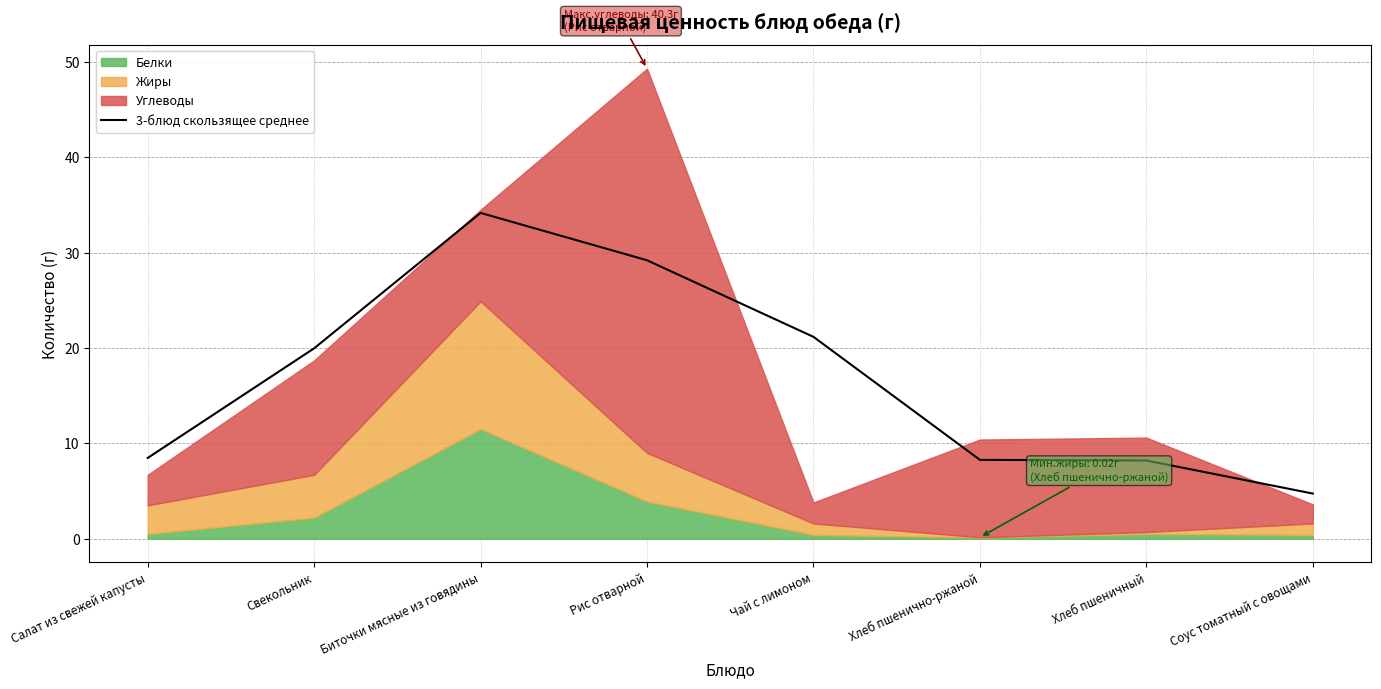

Which has a higher value, Свекольник or Хлеб пшенично-ржаной?

Свекольник